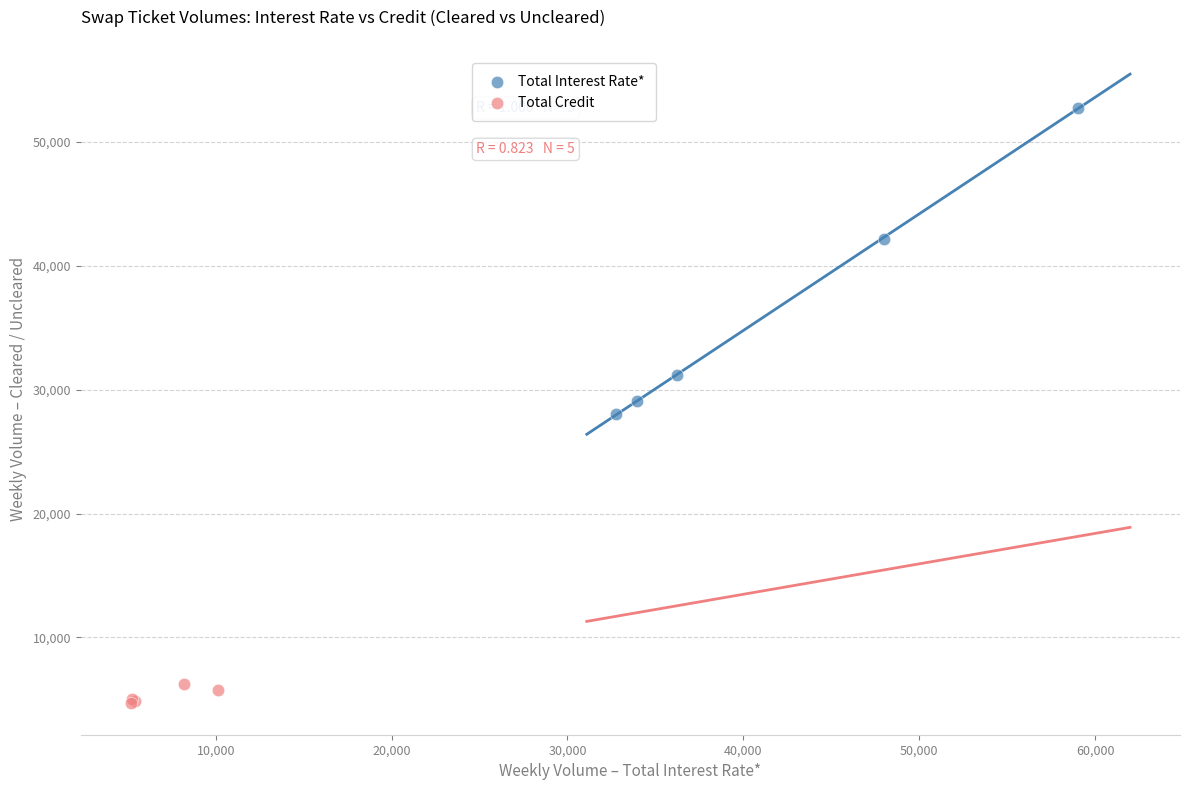

Which series reaches the minimum Y coordinate?

Total Credit